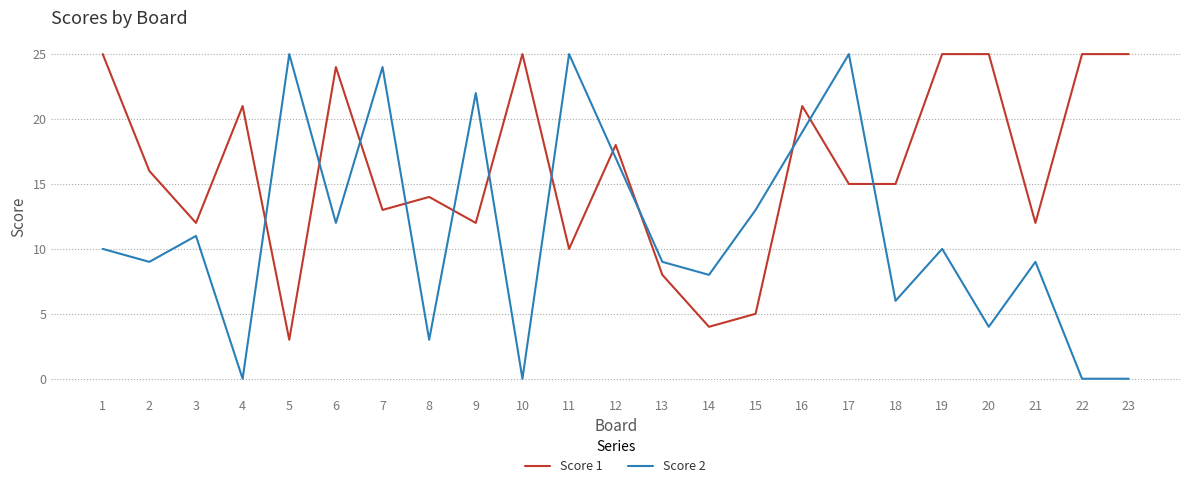

Reading right to left, list all the values displayed in this chart.

Score 1: 25	25	12	25	25	15	15	21	5	4	8	18	10	25	12	14	13	24	3	21	12	16	25
Score 2: 0	0	9	4	10	6	25	19	13	8	9	17	25	0	22	3	24	12	25	0	11	9	10